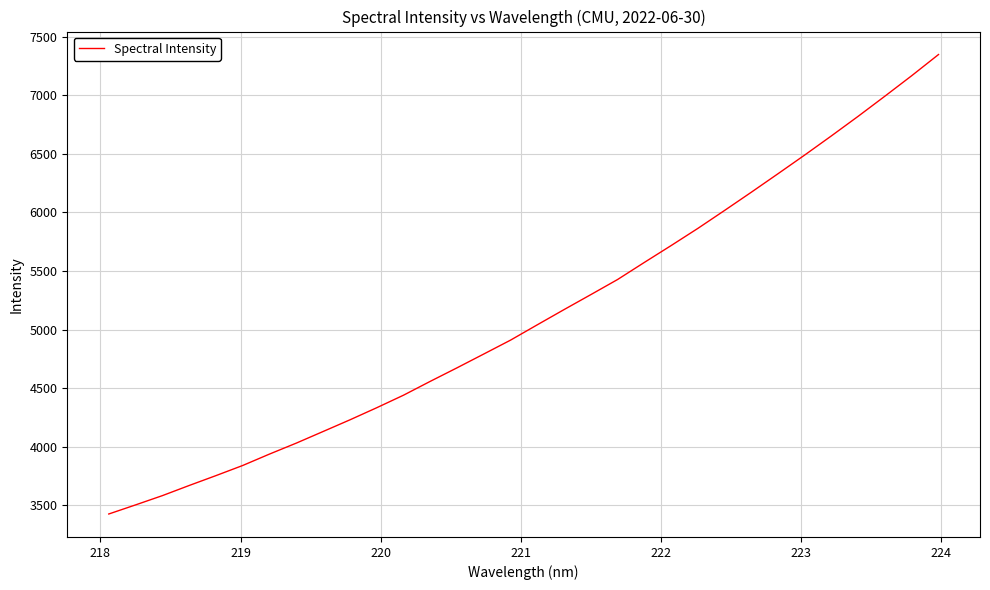

What is the greatest value displayed?

7346.8